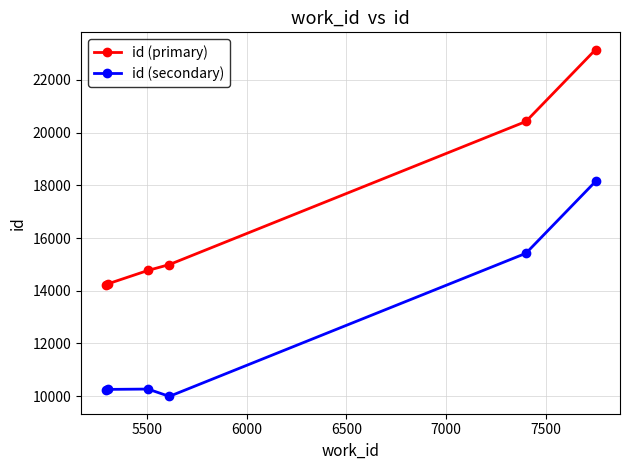

Which series has the widest spread of values?

id (primary)